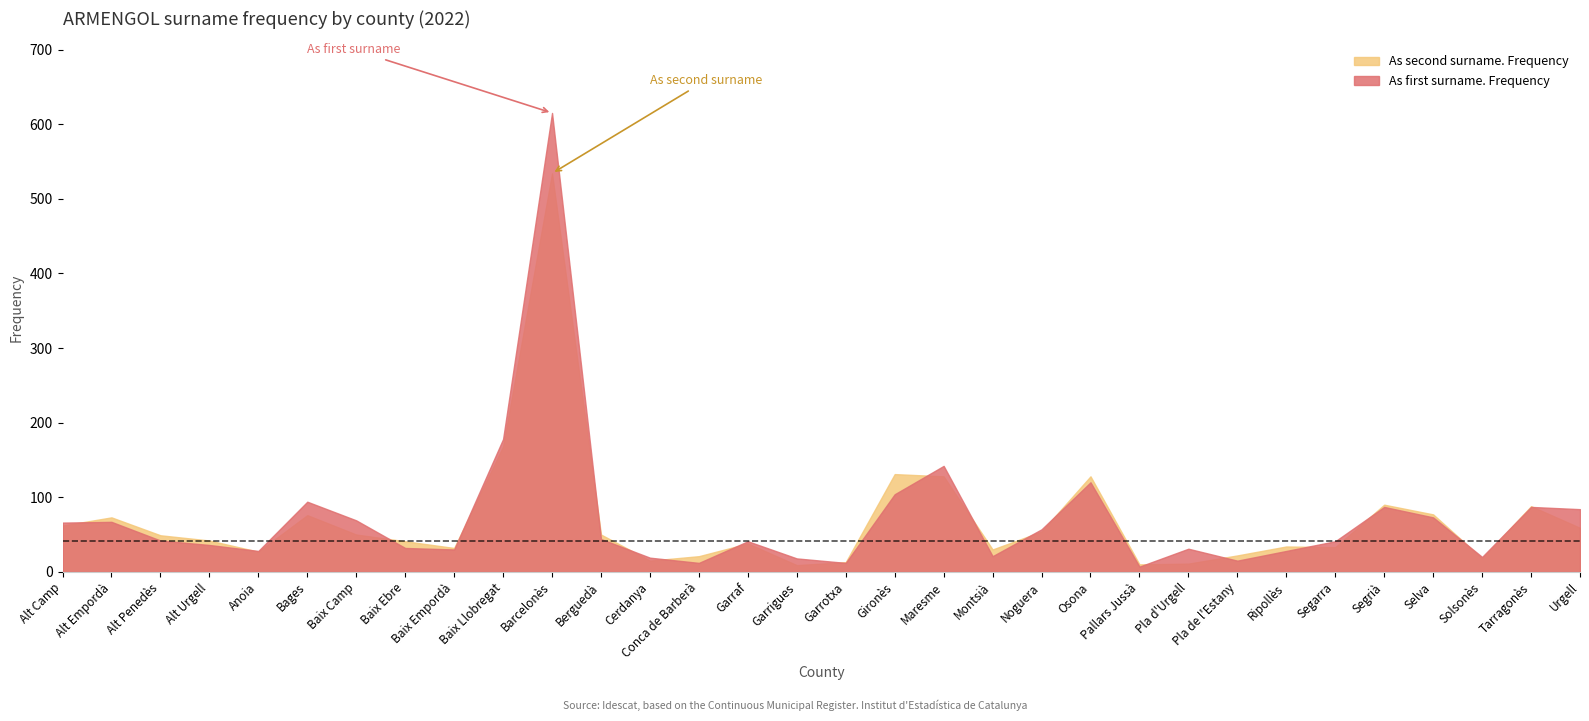

After their last crossing, which series has the higher values: As first surname. Frequency or As second surname. Frequency?

As first surname. Frequency